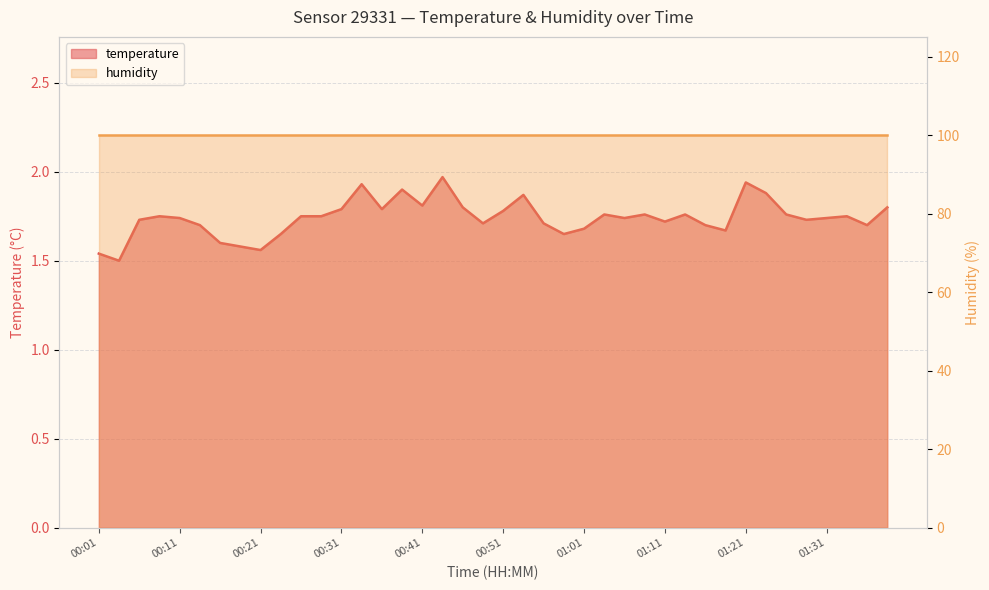

What is the change in value from 00:01 to 00:23?

+0.1